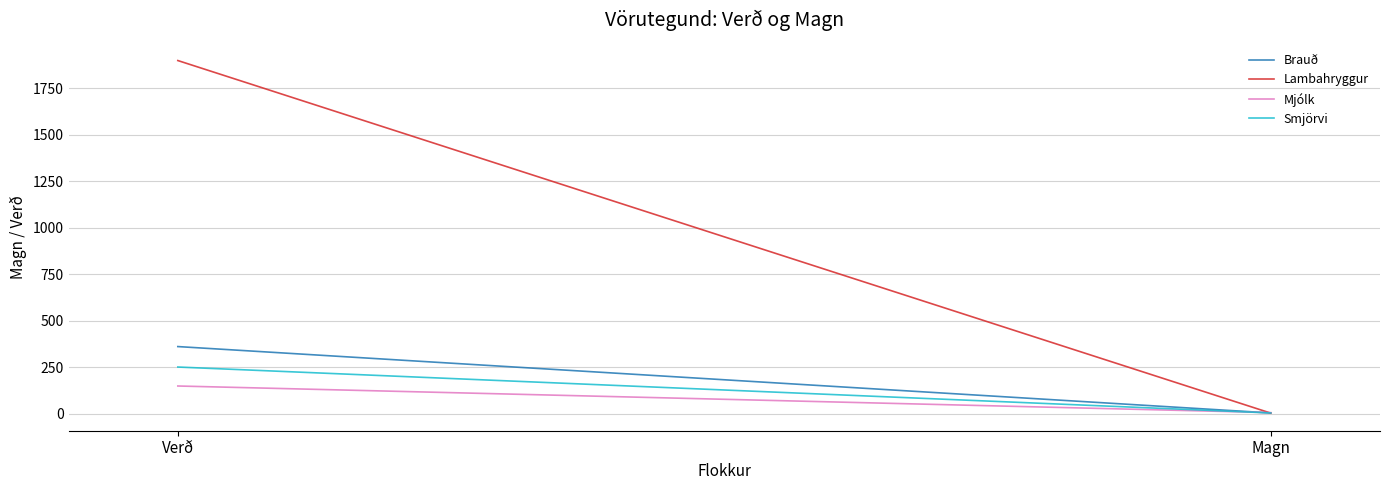

How many Brauð values are between 3 and 360?

2